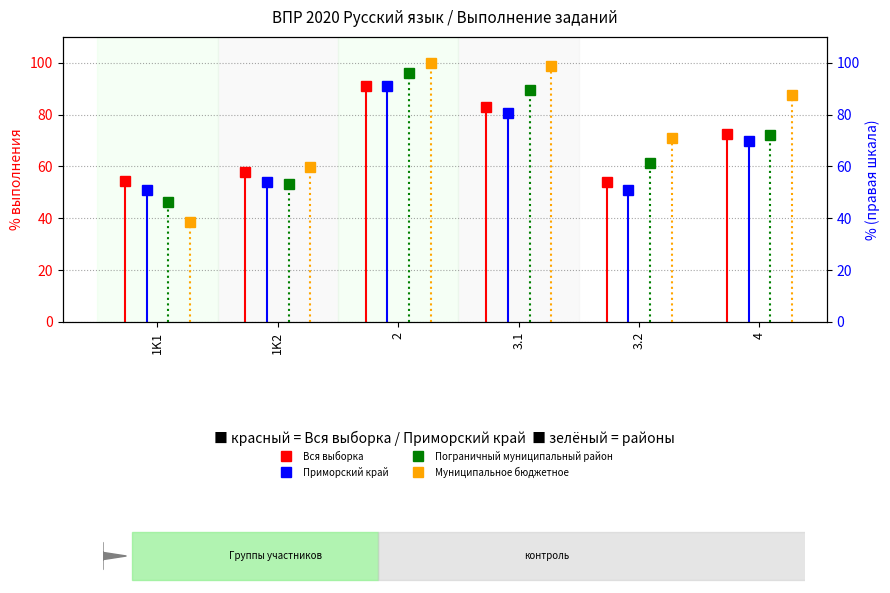

How many times do Пограничный муниципальный район and Муниципальное бюджетное cross each other?

1